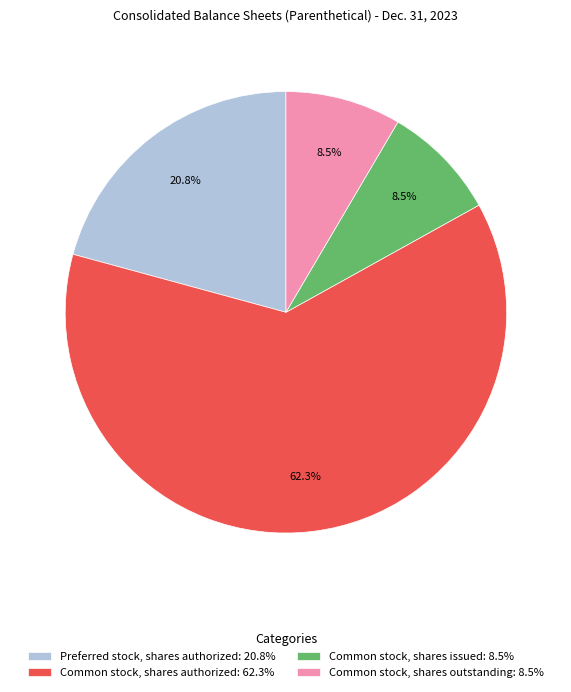

Combined, do Common stock, shares authorized: 62.3% and Common stock, shares issued: 8.5% account for over 50%?

Yes